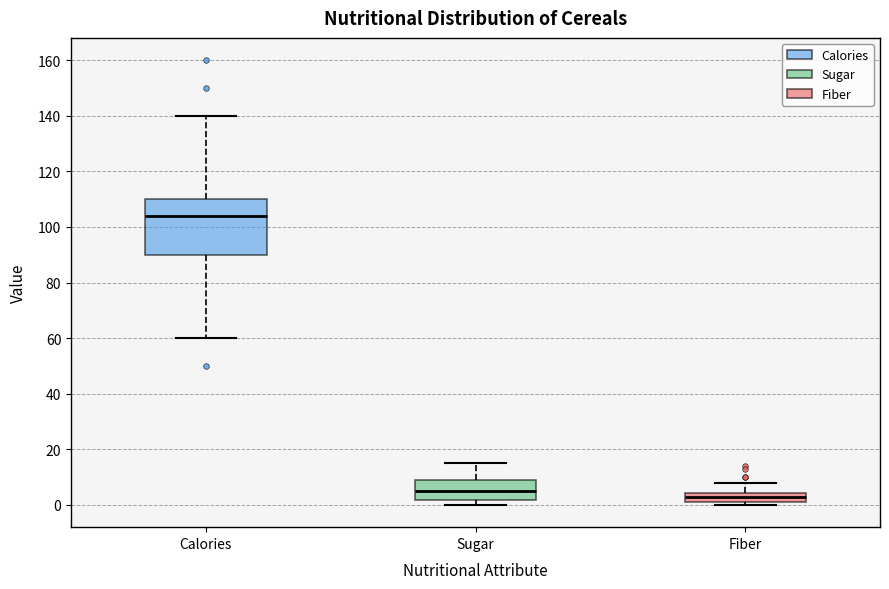

Which box's median line is the highest?

Calories